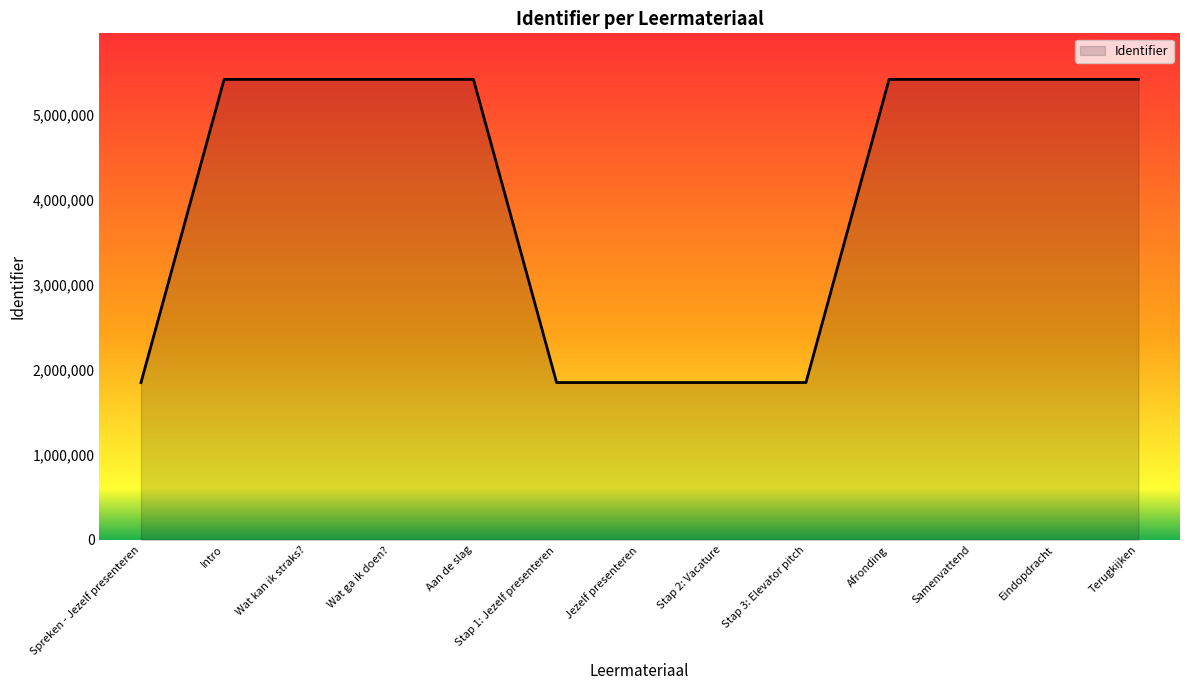

What is the sum of the values at Jezelf presenteren and Aan de slag?

7274431